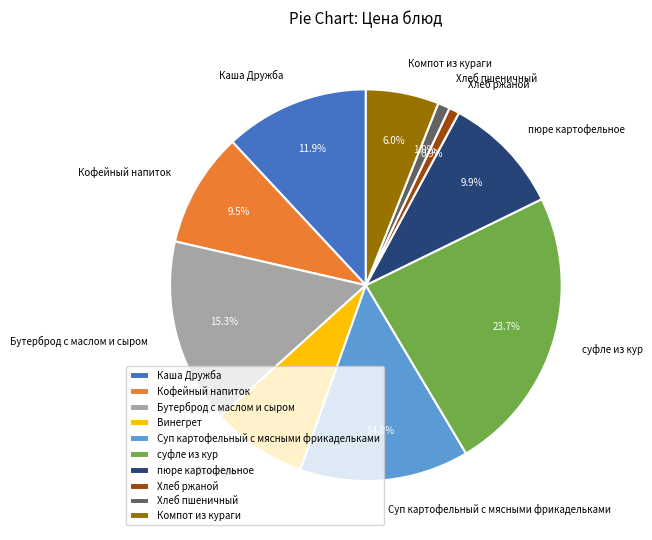

To the nearest percent, what is the combined percentage of Хлеб ржаной and Винегрет?

9%